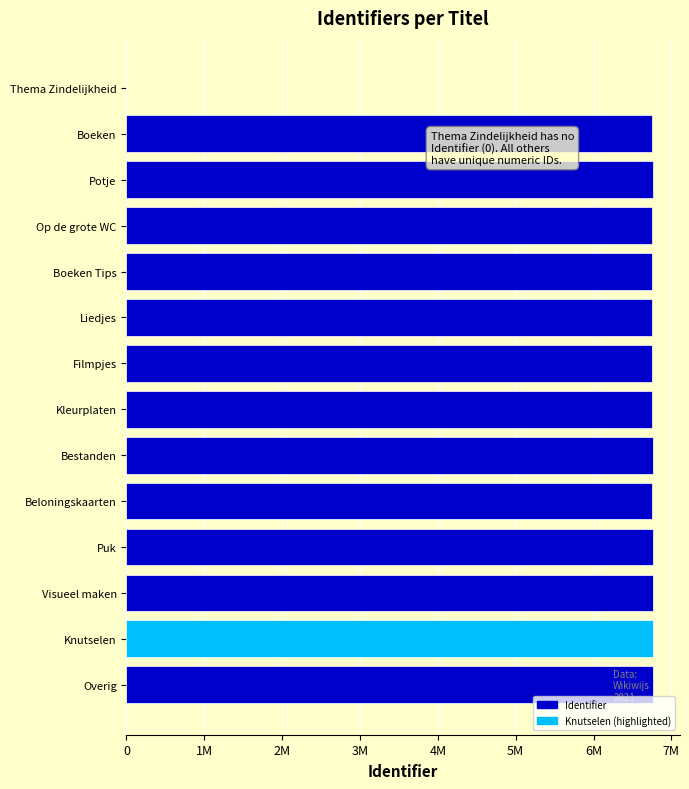

Where is the data nearest to the value 3383382?

Boeken